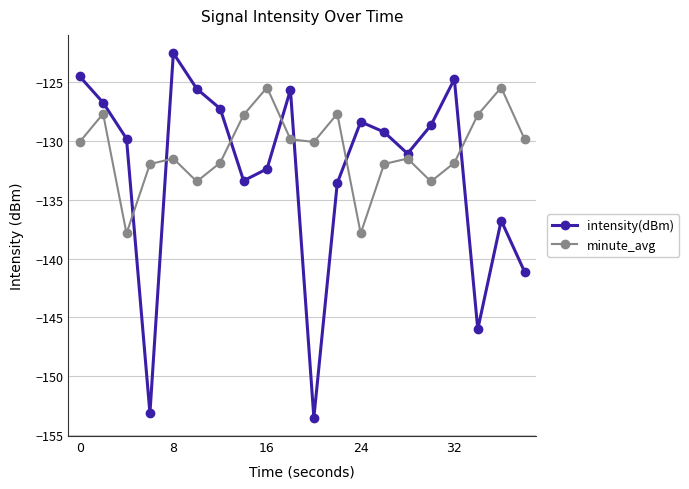

Which series has the largest total across all categories?

minute_avg